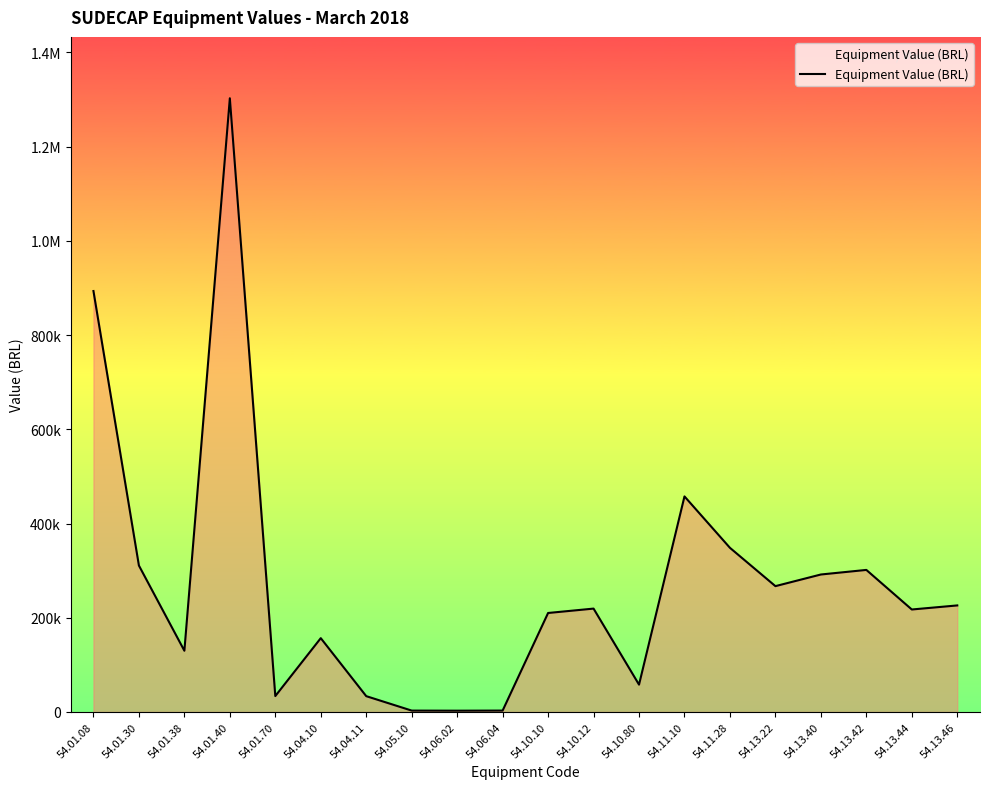

Reading right to left, transcribe all the data shown in this chart.

54.13.46=226187.4	54.13.44=217551.3	54.13.42=301573.7	54.13.40=291845.5	54.13.22=267142.9	54.11.28=348456.7	54.11.10=457600.0	54.10.80=58046.4	54.10.12=219453.6	54.10.10=210143.5	54.06.04=2989.9	54.06.02=2753.2	54.05.10=2950.0	54.04.11=33589.5	54.04.10=156733.3	54.01.70=33801.0	54.01.40=1302781.9	54.01.38=130000.0	54.01.30=310852.9	54.01.08=893558.2